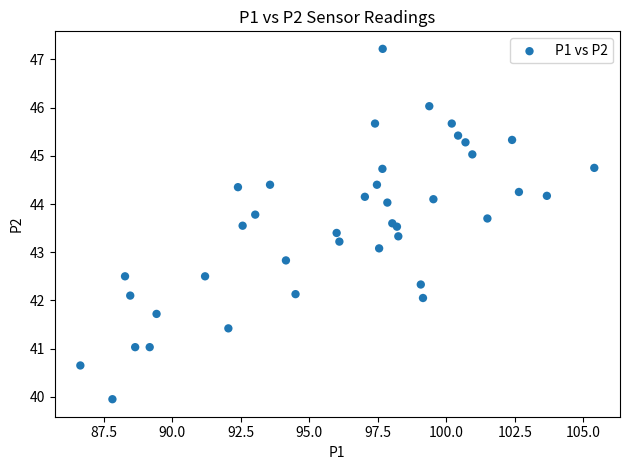

What Y value in the scatter plot is closest to 43?

43.1